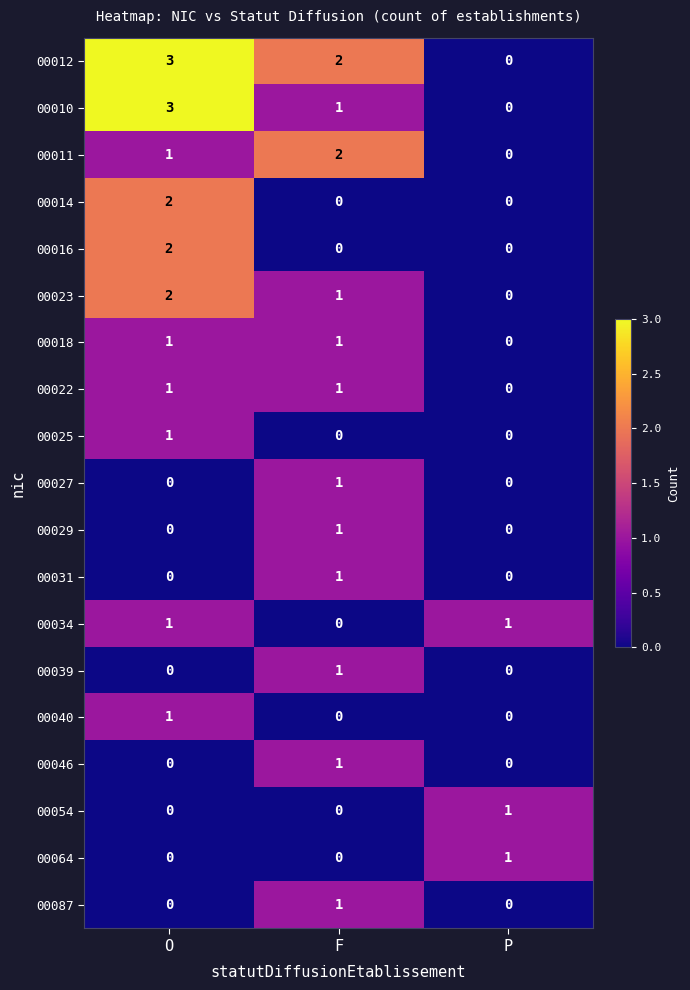

What is the greatest value displayed?

3